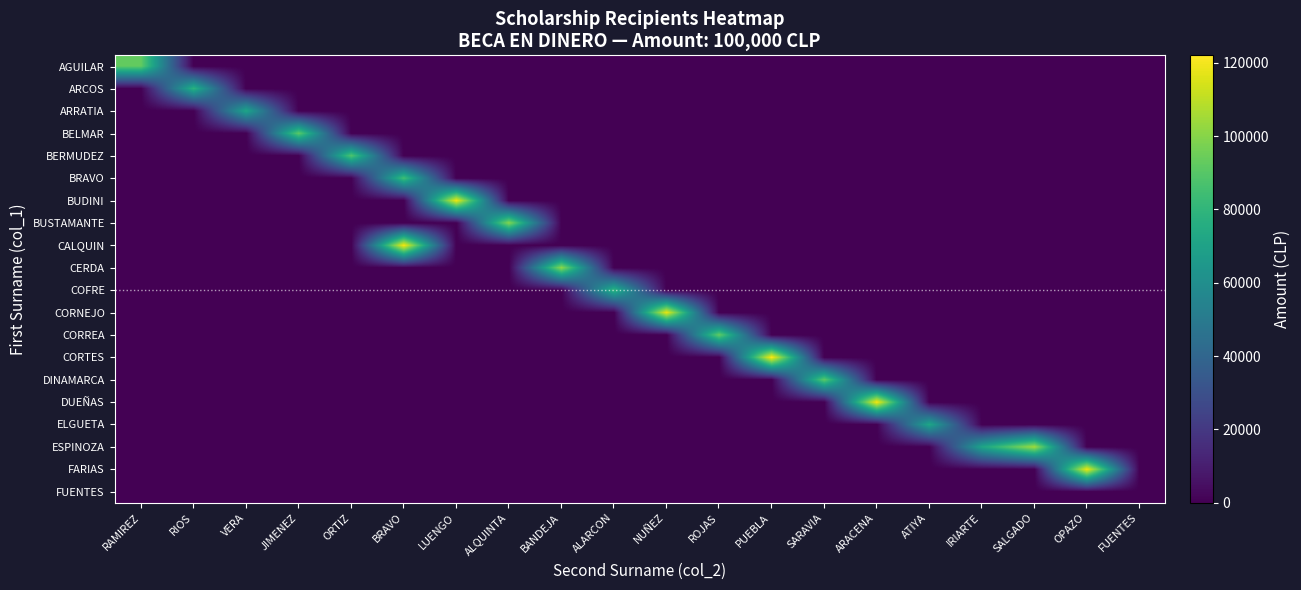

Between ROJAS and PUEBLA, which is larger?

ROJAS